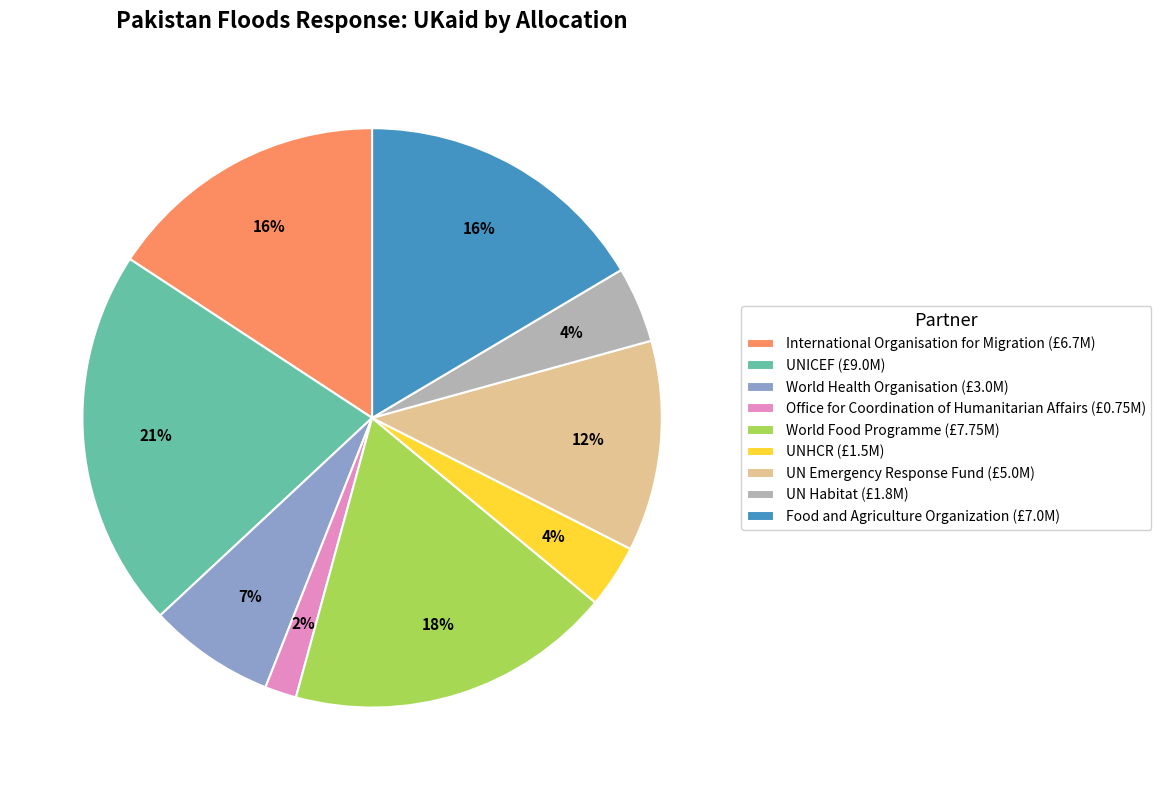

Combined, do Food and Agriculture Organization and International Organisation for Migration account for over 50%?

No